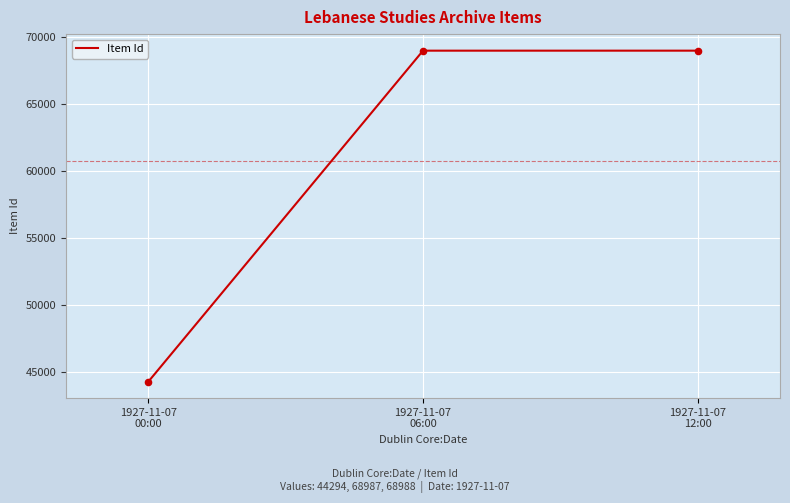

What is the change in value from 1927-11-07
00:00 to 1927-11-07
06:00?

+24693